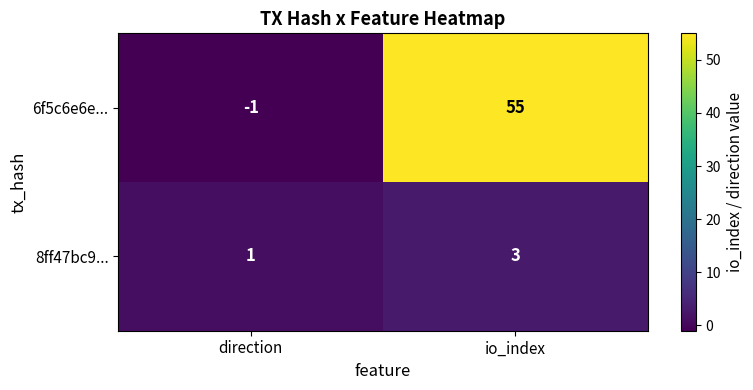

Reading left to right, transcribe all the data shown in this chart.

6f5c6e6e...: -1	55
8ff47bc9...: 1	3